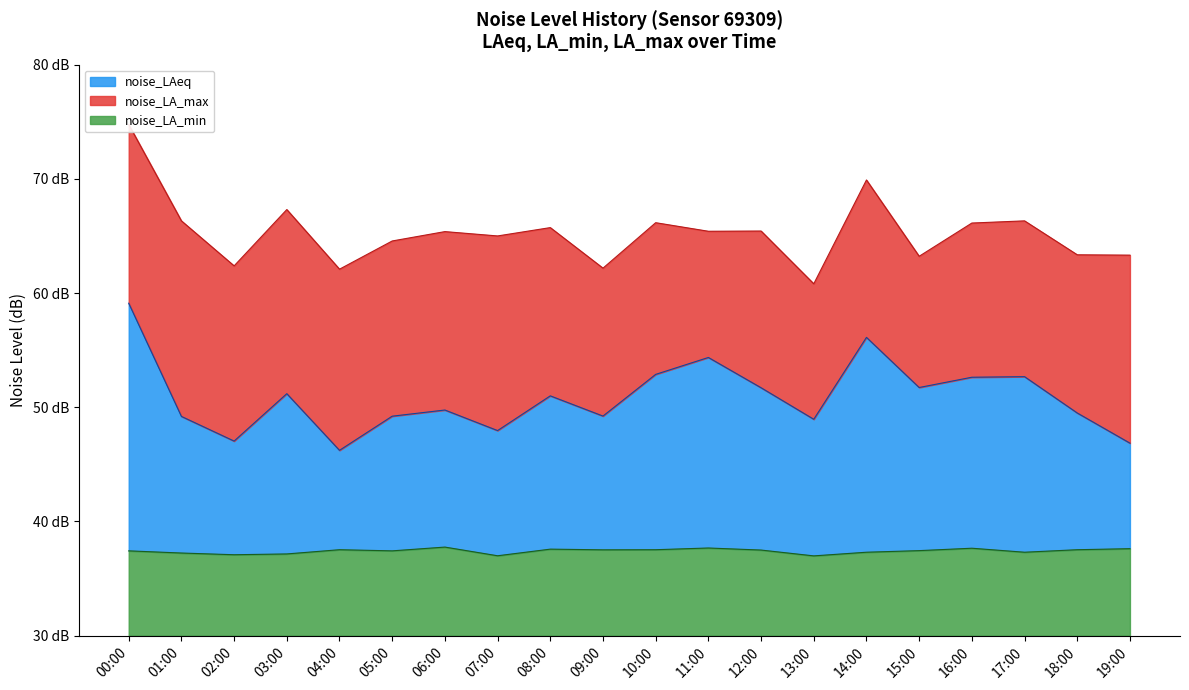

Rank the categories by noise_LA_max value from highest to lowest.

00:00, 14:00, 03:00, 01:00, 17:00, 10:00, 16:00, 08:00, 12:00, 11:00, 06:00, 07:00, 05:00, 18:00, 19:00, 15:00, 02:00, 09:00, 04:00, 13:00